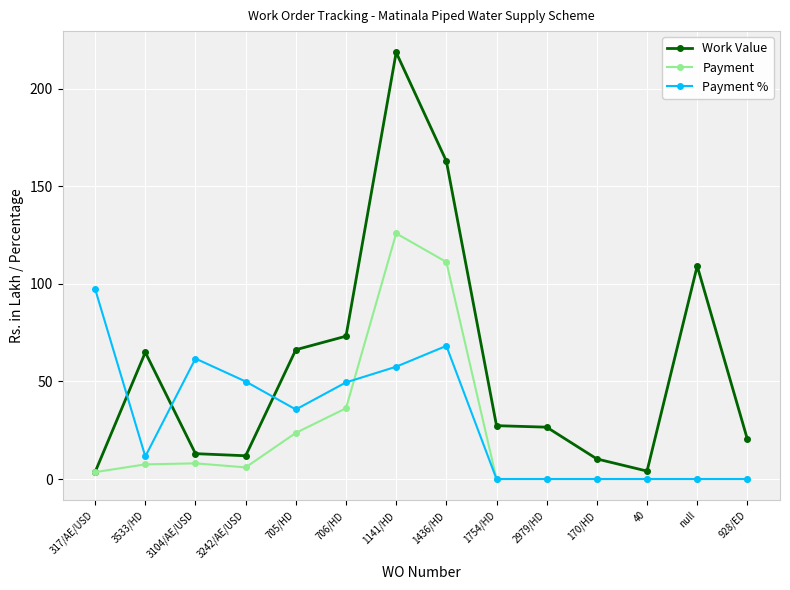

Rank the series by their maximum value, from highest to lowest.

Work Value, Payment, Payment %